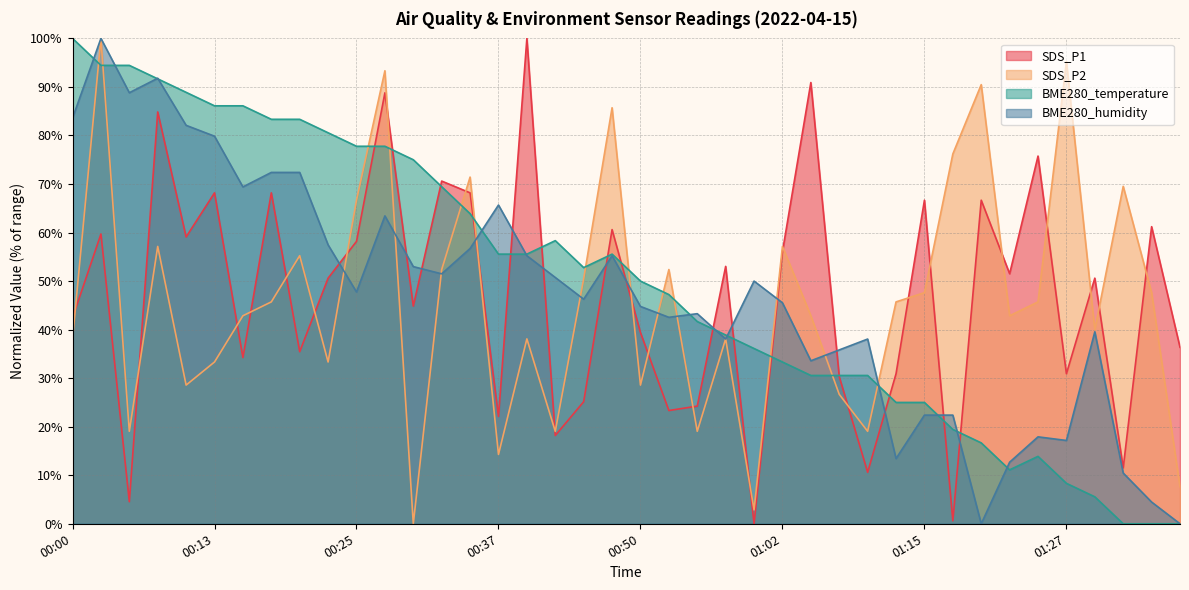

List the labels in order of BME280_temperature value, smallest first.

01:32, 01:35, 01:37, 01:30, 01:27, 01:22, 01:25, 01:20, 01:17, 01:12, 01:15, 01:04, 01:07, 01:09, 01:02, 01:00, 00:57, 00:55, 00:52, 00:50, 00:44, 00:37, 00:40, 00:47, 00:42, 00:35, 00:32, 00:30, 00:25, 00:27, 00:22, 00:17, 00:20, 00:13, 00:15, 00:10, 00:08, 00:03, 00:05, 00:00